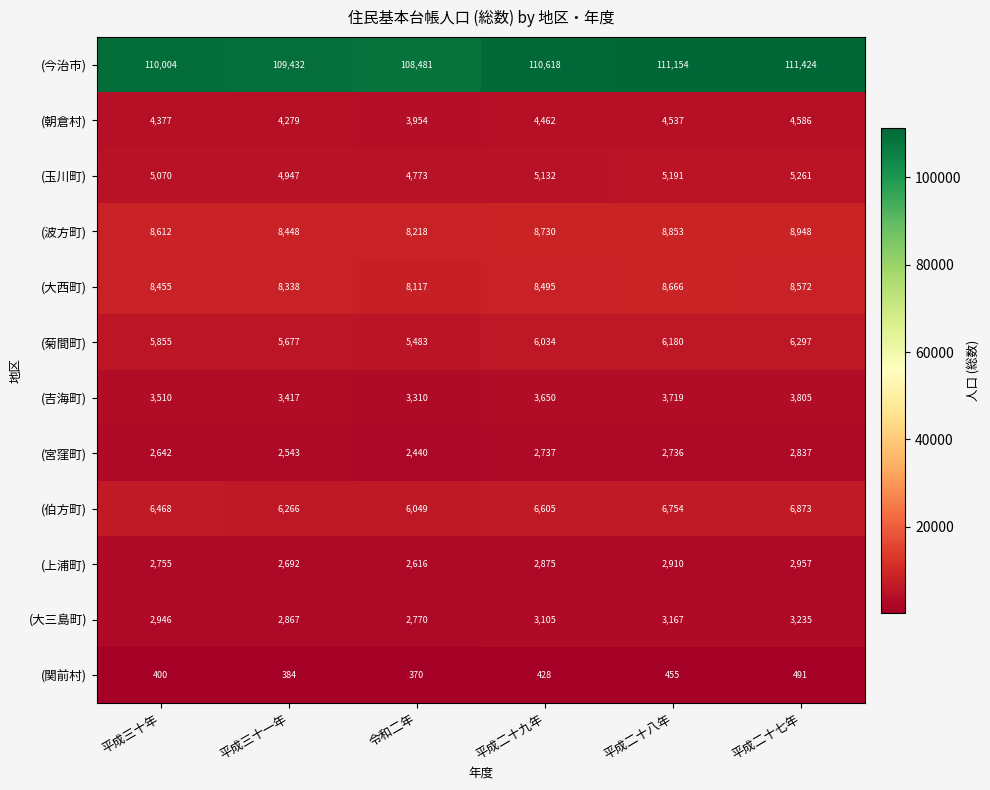

How many distinct data groups are displayed?

12